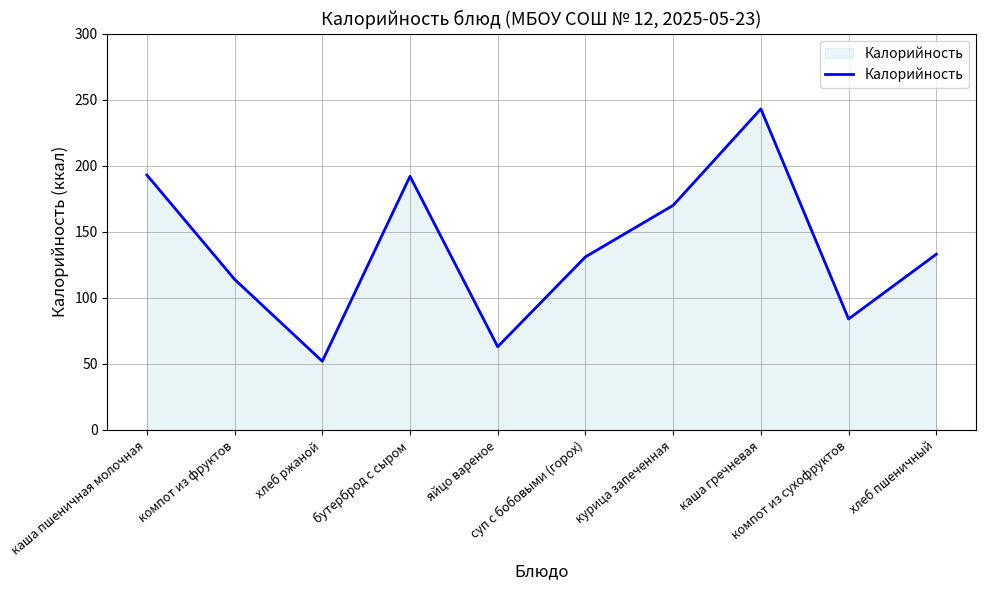

What is the change in value from хлеб ржаной to компот из сухофруктов?

+32